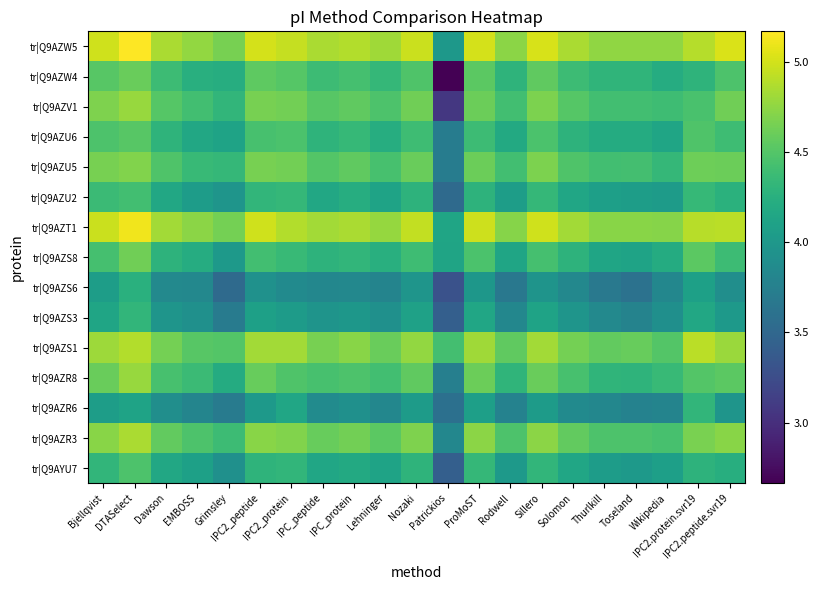

What is the spread (max minus min) of values at IPC2_protein?

1.1